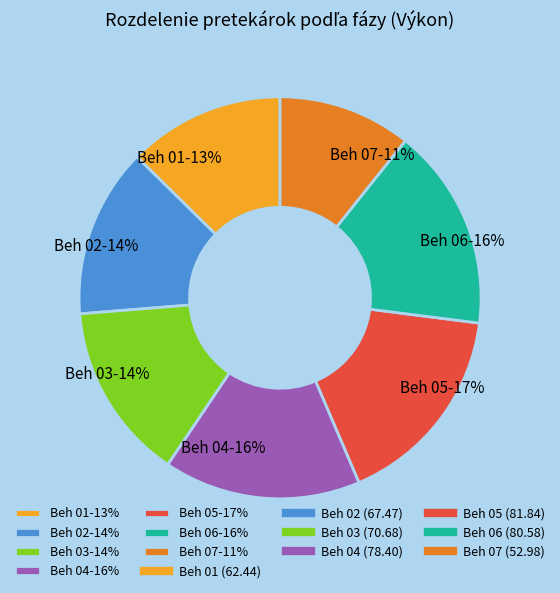

True or false: Beh 04-16% accounts for 21% of the total.

False